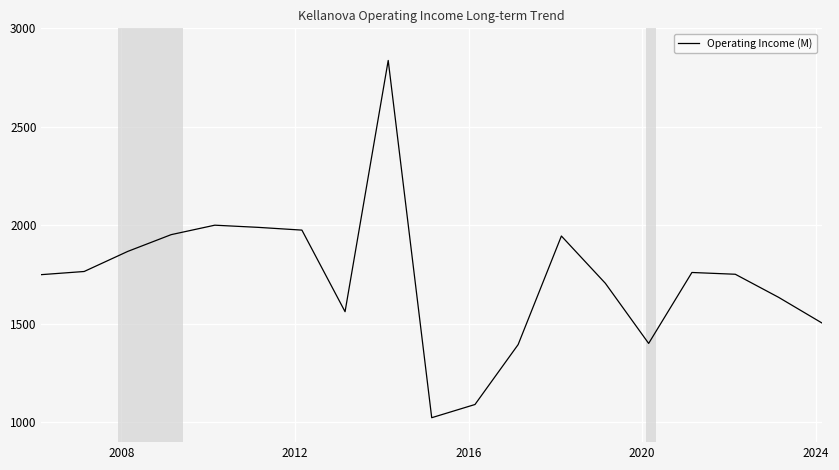

What is the minimum value shown in the chart?

1024